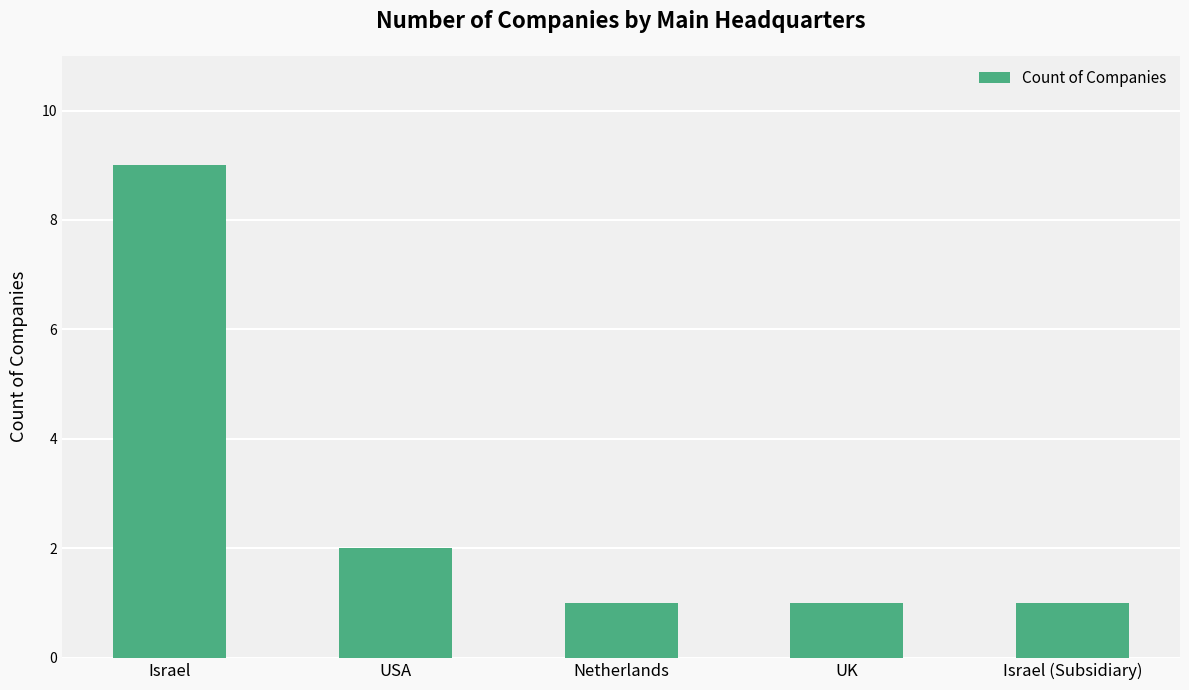

What is the change in value from USA to UK?

-1